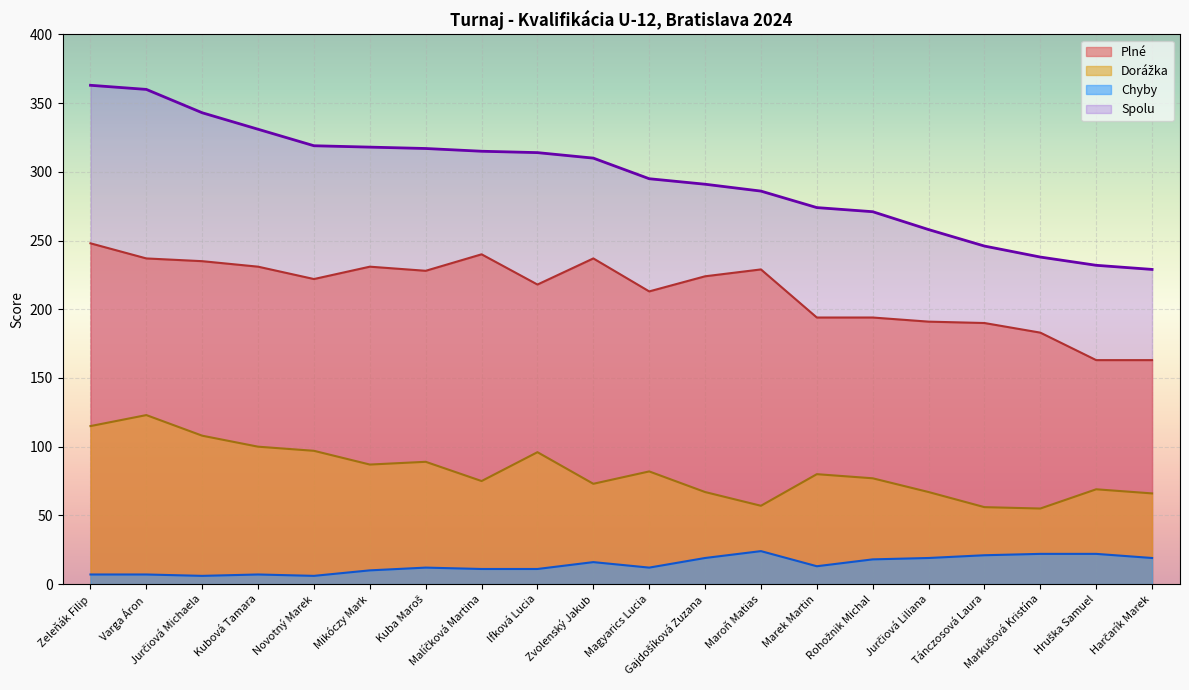

What is the label of the 4th point from the right?

Tánczosová Laura